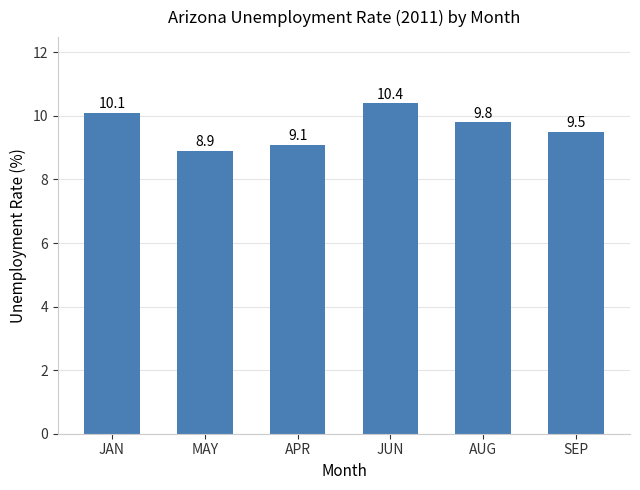

Reading right to left, what are all the values shown in this chart?

9.5	9.8	10.4	9.1	8.9	10.1